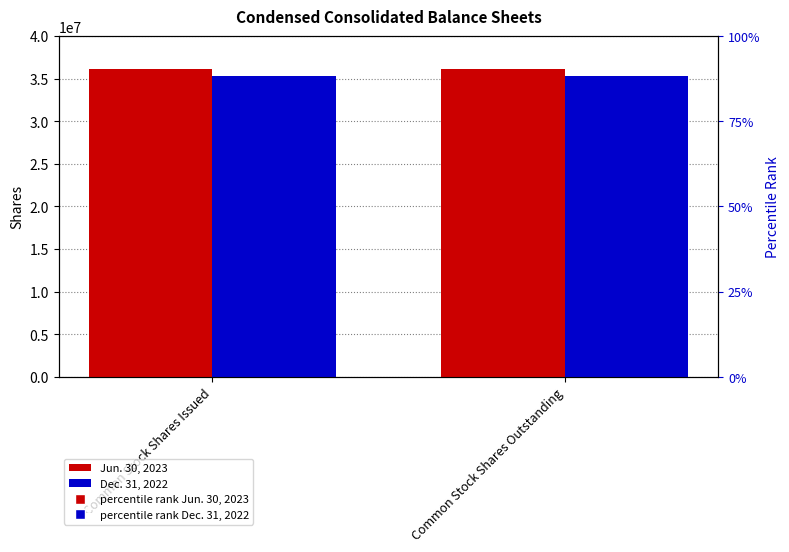

Reading left to right, transcribe all the data shown in this chart.

Jun. 30, 2023: 36152561	36152561
Dec. 31, 2022: 35323626	35323626
percentile rank Jun. 30, 2023: 75	75
percentile rank Dec. 31, 2022: 72	72